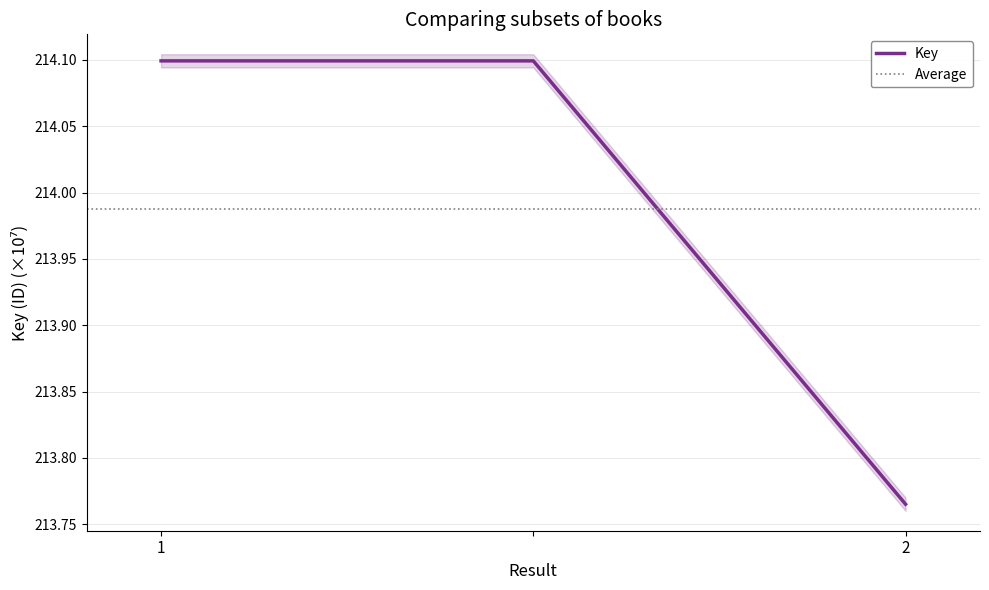

At which label is the value closest to 213?

2